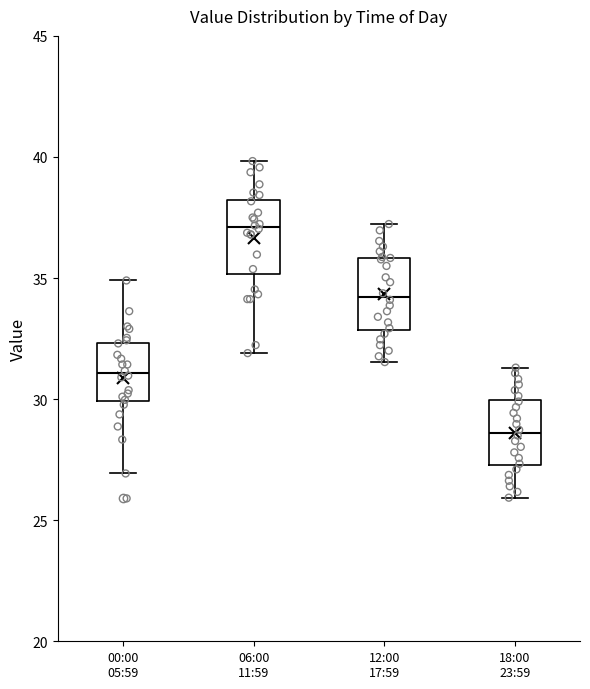

Reading left to right, transcribe this box plot: for each box, give where its median line is, the range the box spans, and where its two whiskers end, as read against the y-axis. The values are not printed on the chart, so give them approximately, as read against the axis.

00:00 05:59: median 31.0, box 30.0 to 32.5, whiskers 27.0 to 35.0
06:00 11:59: median 37.0, box 35.0 to 38.0, whiskers 32.0 to 40.0
12:00 17:59: median 34.0, box 33.0 to 36.0, whiskers 31.5 to 37.0
18:00 23:59: median 28.5, box 27.5 to 30.0, whiskers 26.0 to 31.5